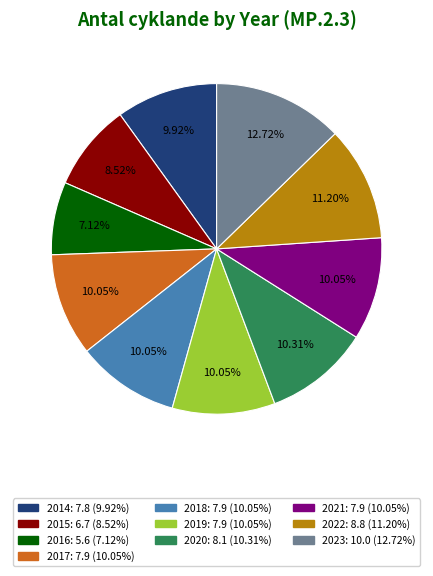

Is 2021 the majority of the pie?

No